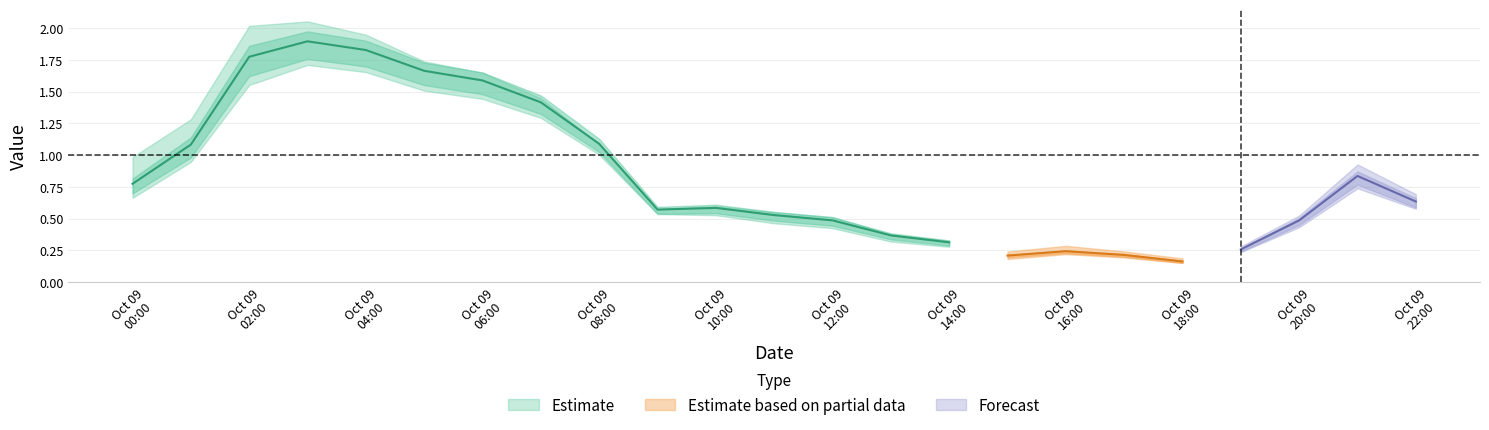

What is the greatest value displayed?

2.1